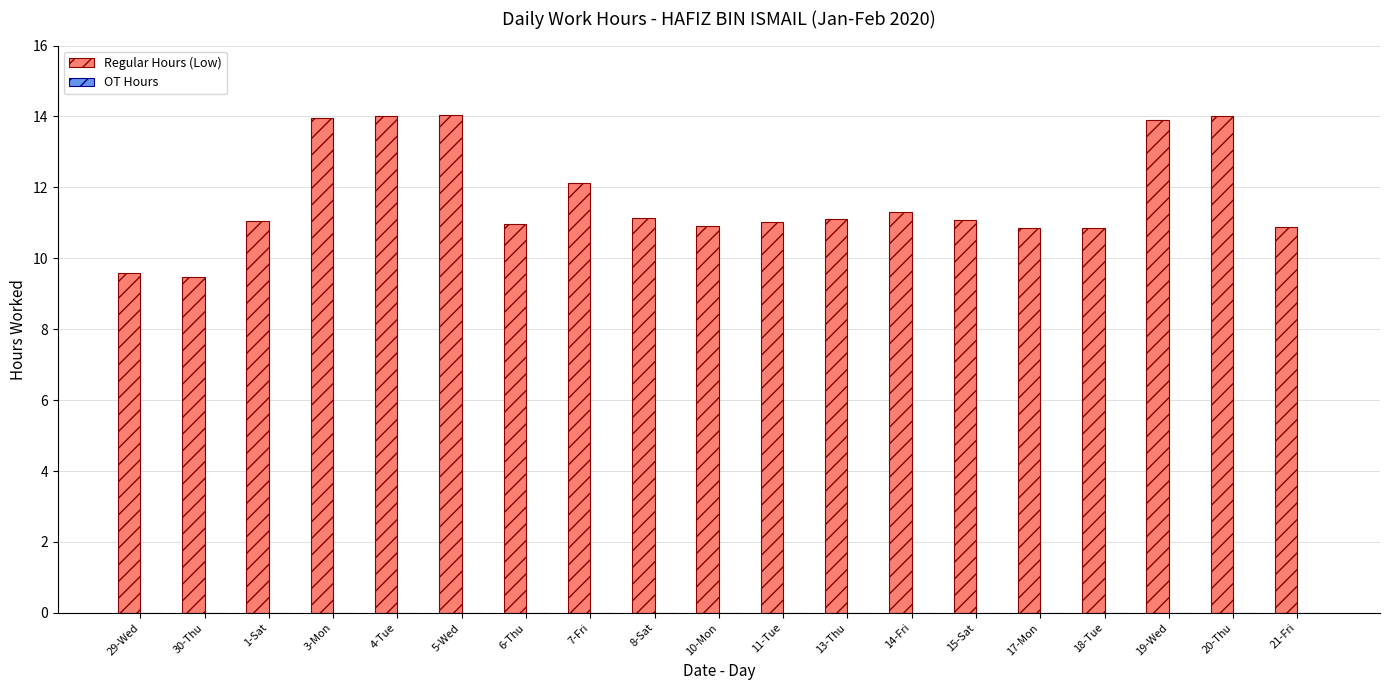

How many bars are there in total?

19